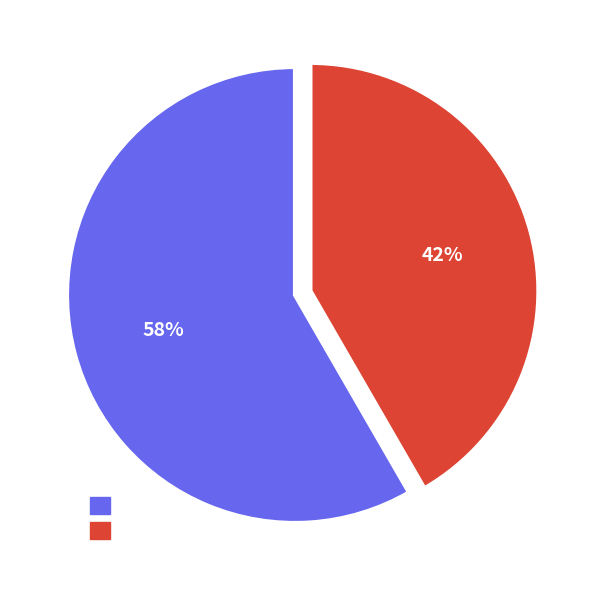

Is there a majority slice in this chart?

Yes